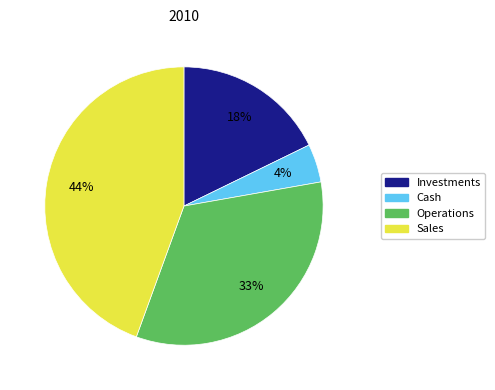

Rank the categories by value from highest to lowest.

Sales, Operations, Investments, Cash